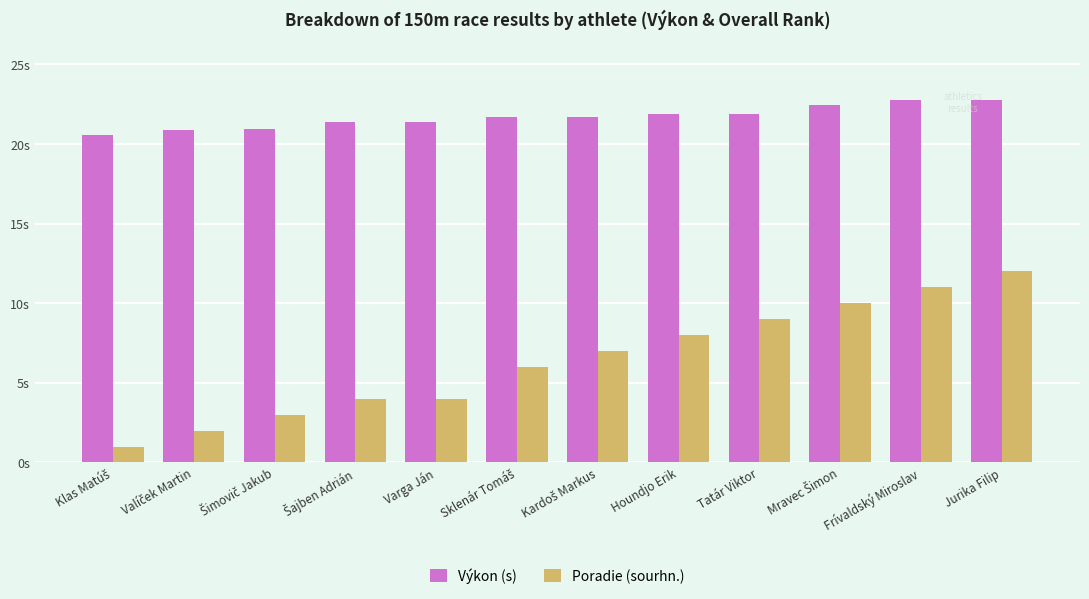

Are the bars horizontal?

No